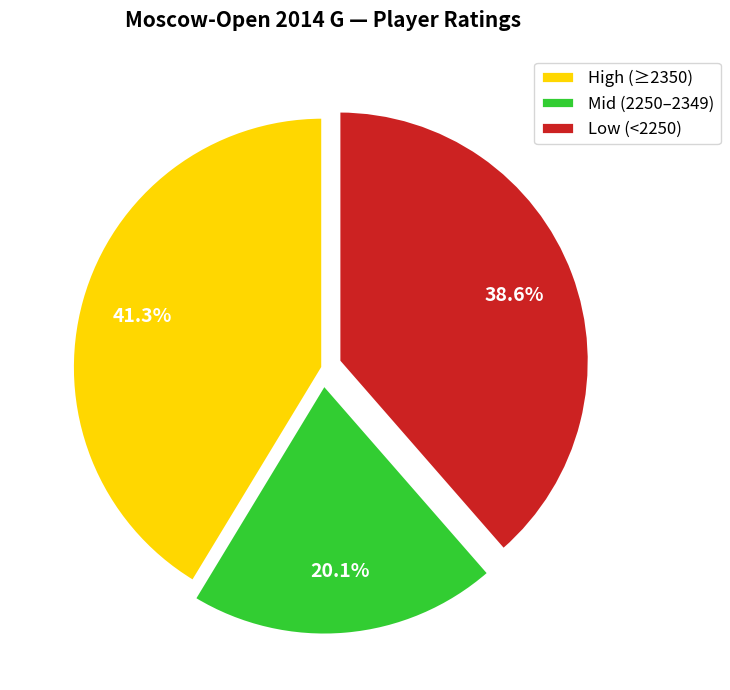

Rank the categories by value from highest to lowest.

High (≥2350), Low (<2250), Mid (2250–2349)